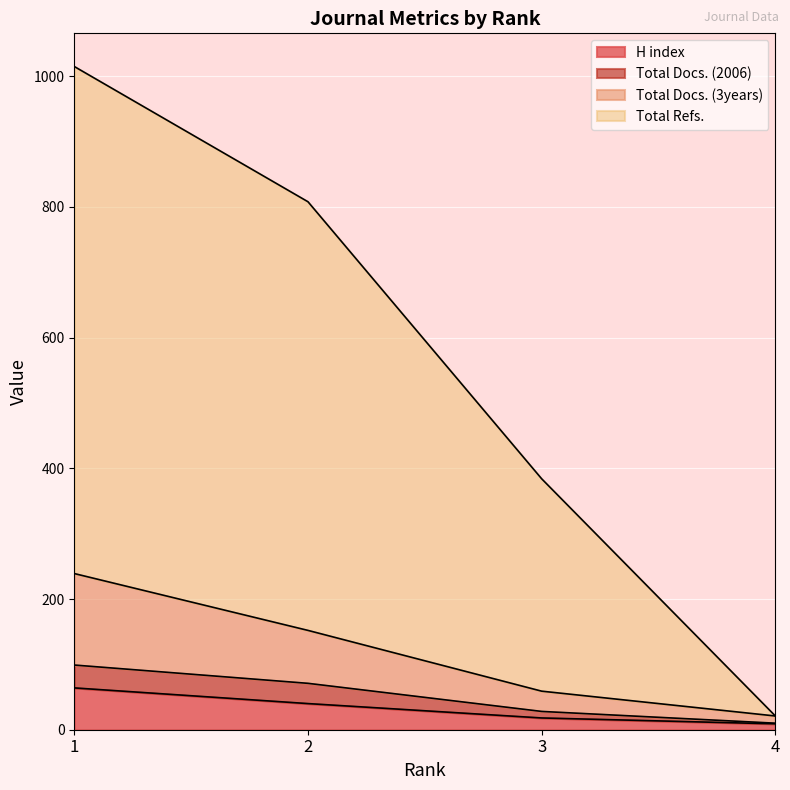

What is the maximum value for H index?

64